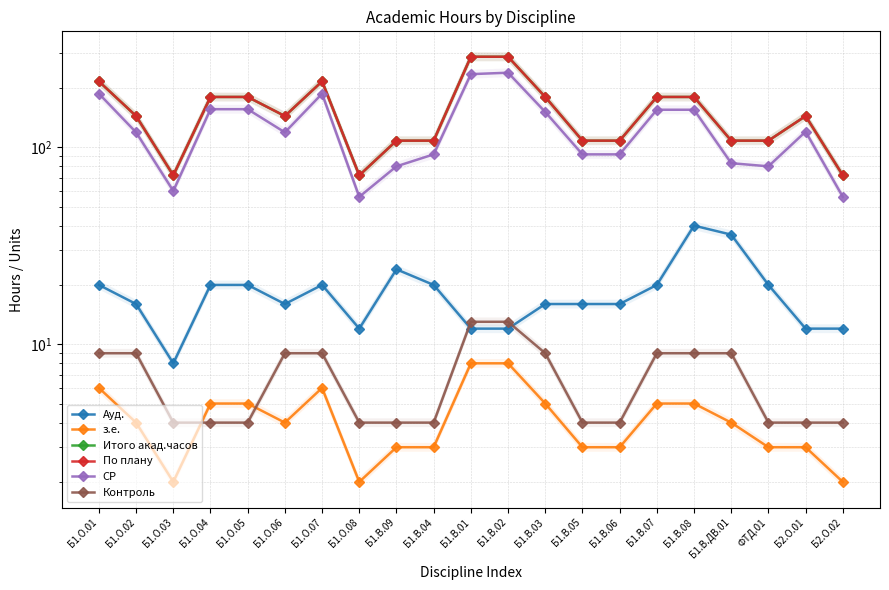

True or false: з.е. has more than 1 points higher than both neighbors.

False